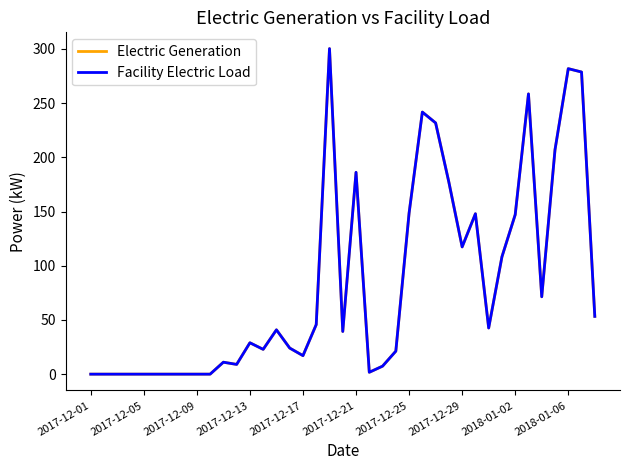

At which category does Electric Generation reach its first local peak?

10